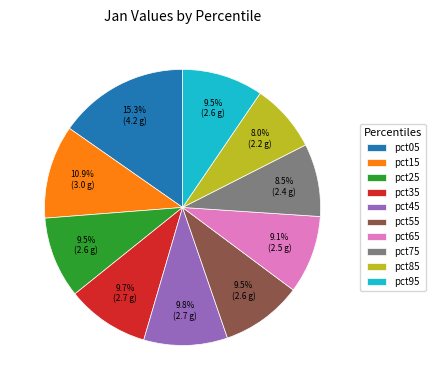

Which category has the smallest portion of the pie?

pct85